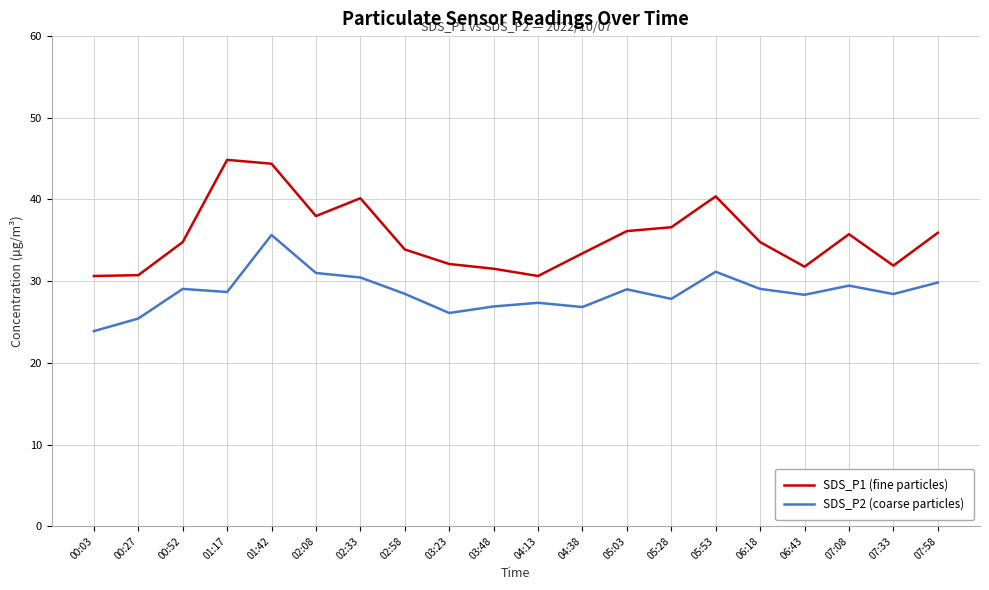

Which category has the highest value in the SDS_P2 (coarse particles) series?

01:42